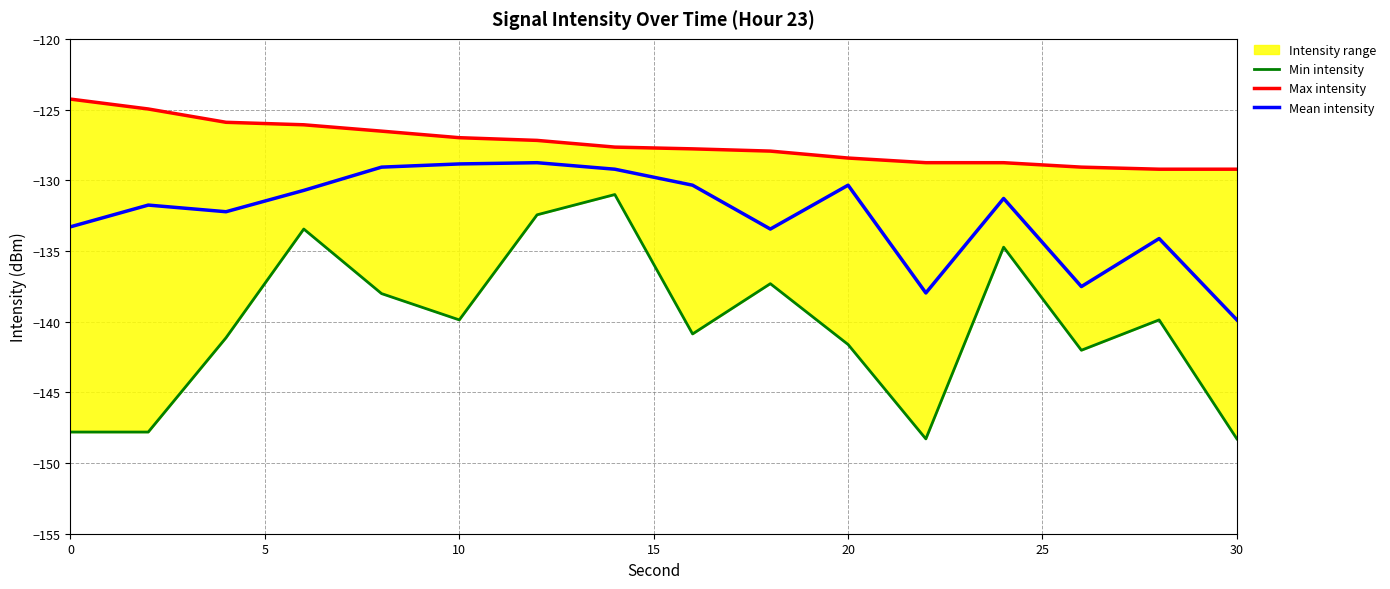

The Mean intensity series shows -130.4 at 20. True or false?

True